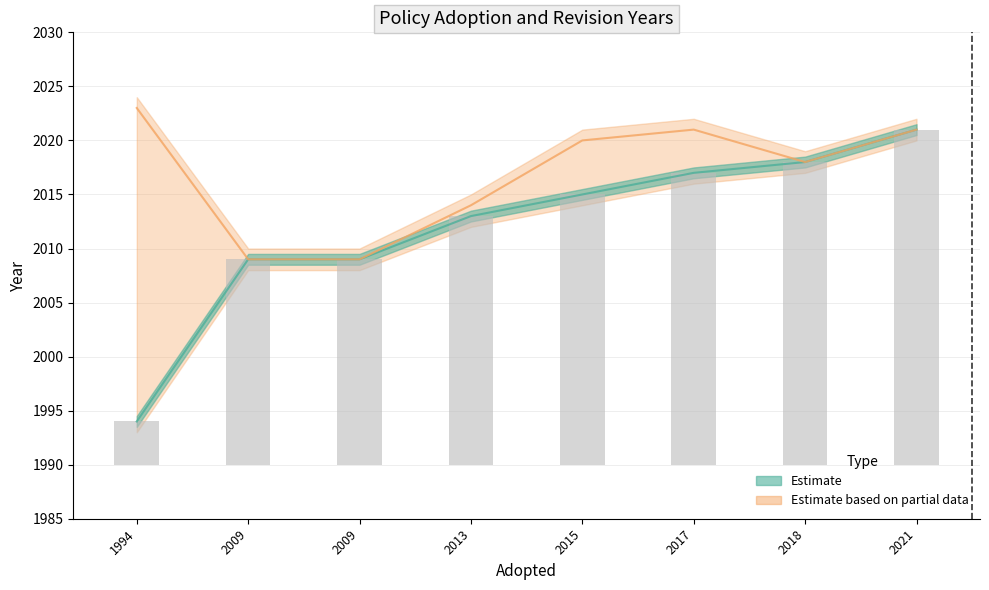

What is the average value?

2012